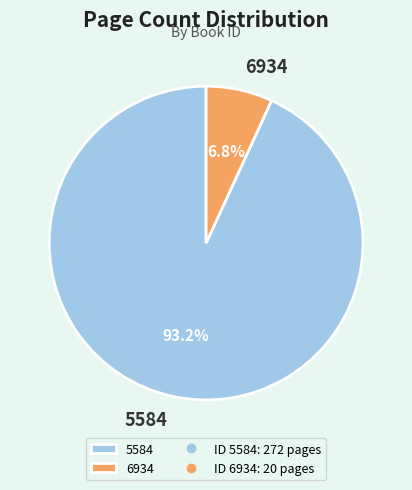

Is it true that 5584 is 99% of the pie?

False